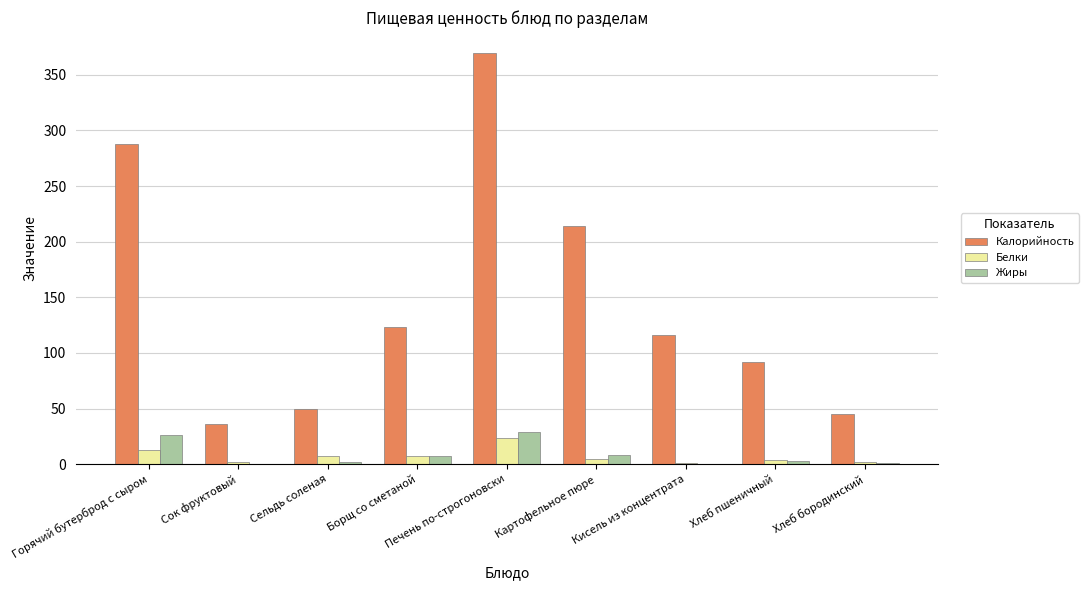

What is the total value across all series at Горячий бутерброд с сыром?

326.5